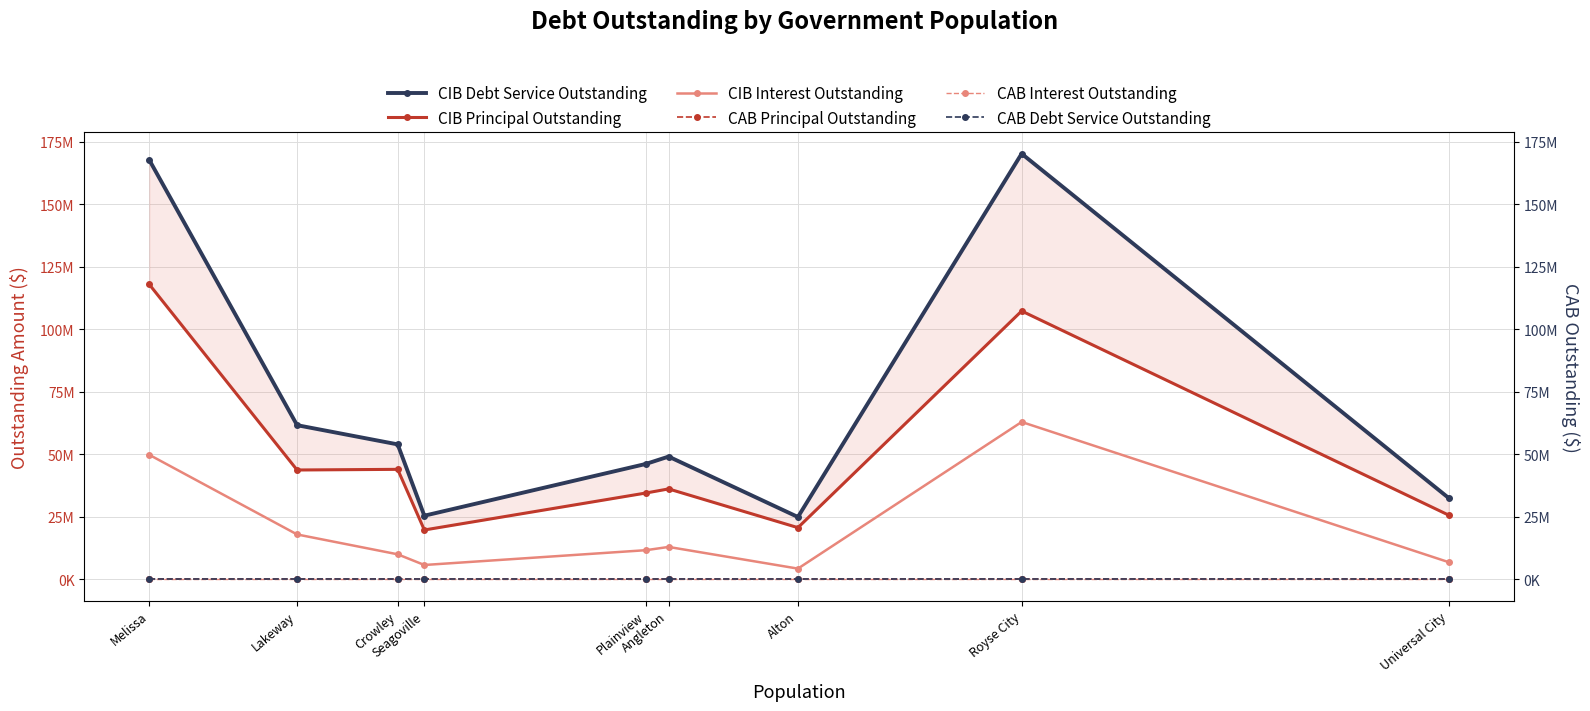

At Seagoville, list the series in order from smallest to largest.

CAB Principal Outstanding, CAB Interest Outstanding, CAB Debt Service Outstanding, CIB Interest Outstanding, CIB Principal Outstanding, CIB Debt Service Outstanding